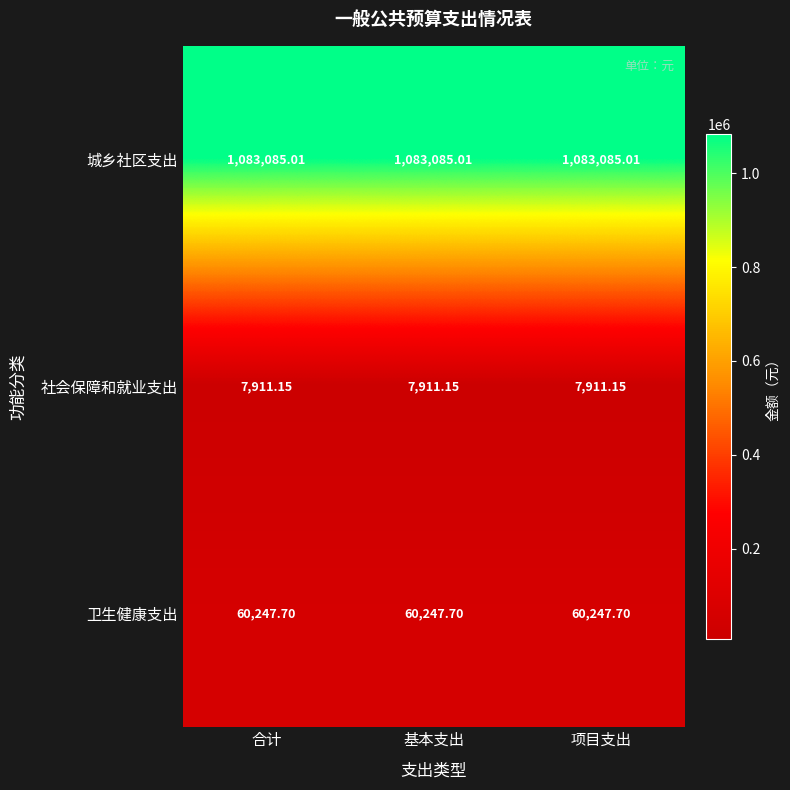

Which series has the largest total across all categories?

城乡社区支出